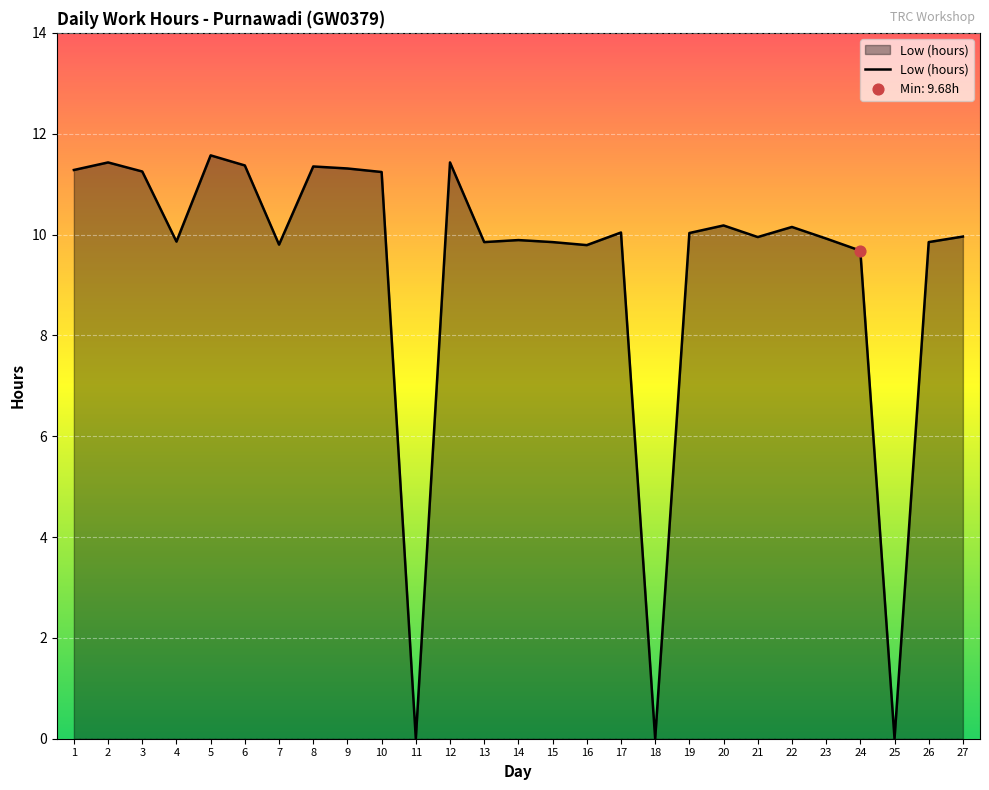

Between 11 and 19, which is larger?

19